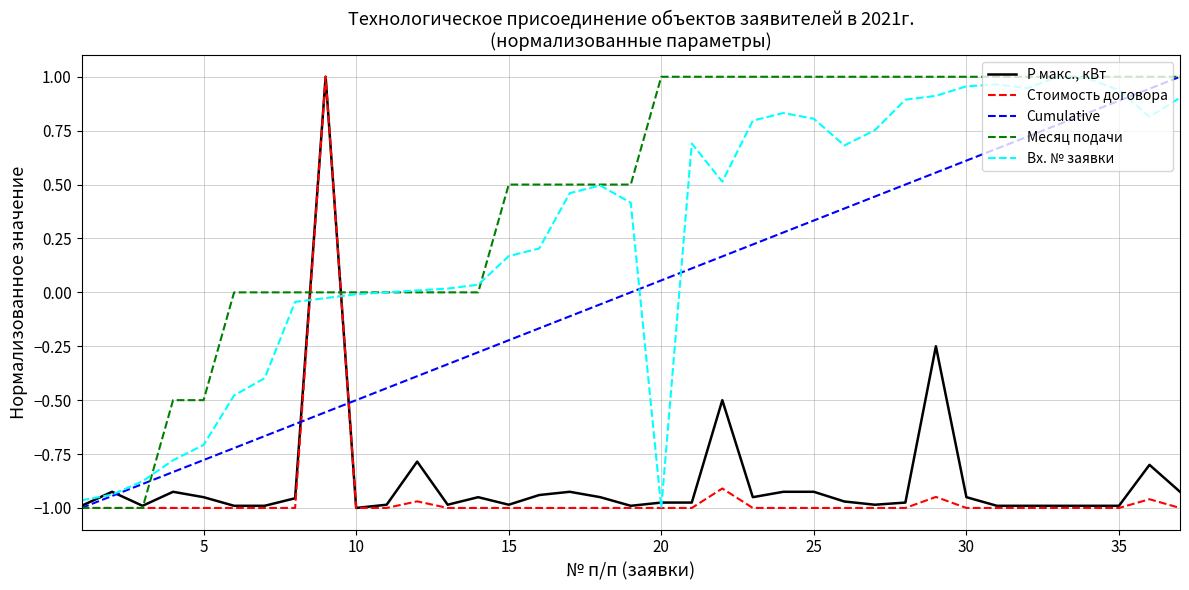

Which series has the largest total across all categories?

Месяц подачи